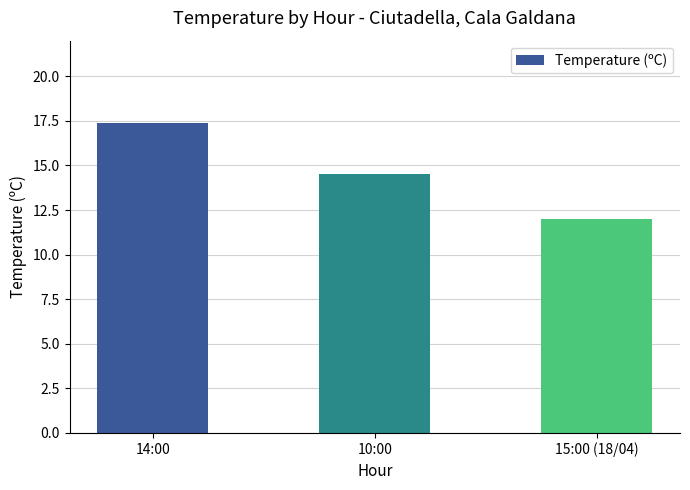

At which category does the chart reach its minimum across all series?

15:00 (18/04)